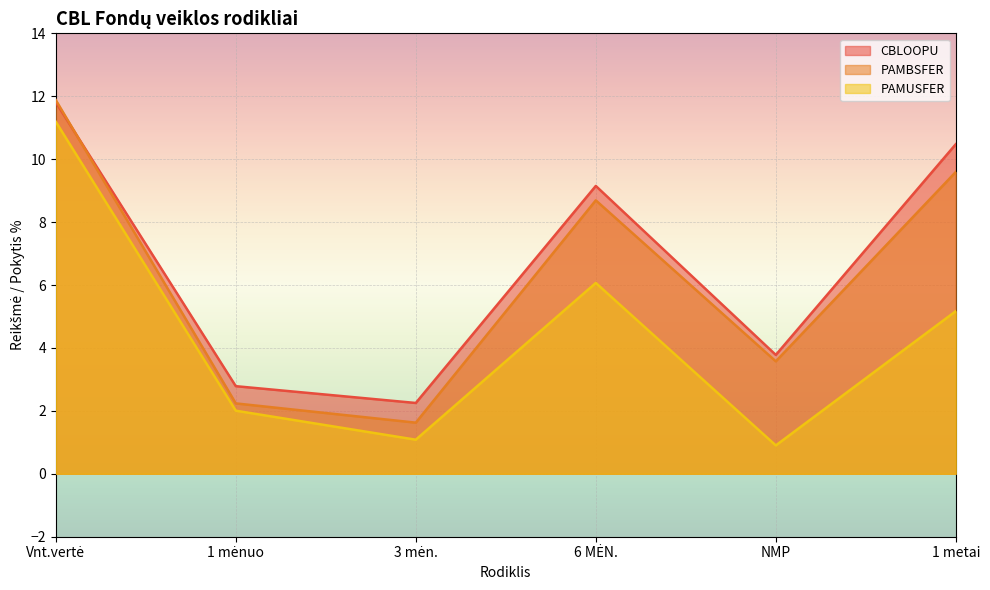

At which category is the sum across all series the highest?

Vnt.vertė